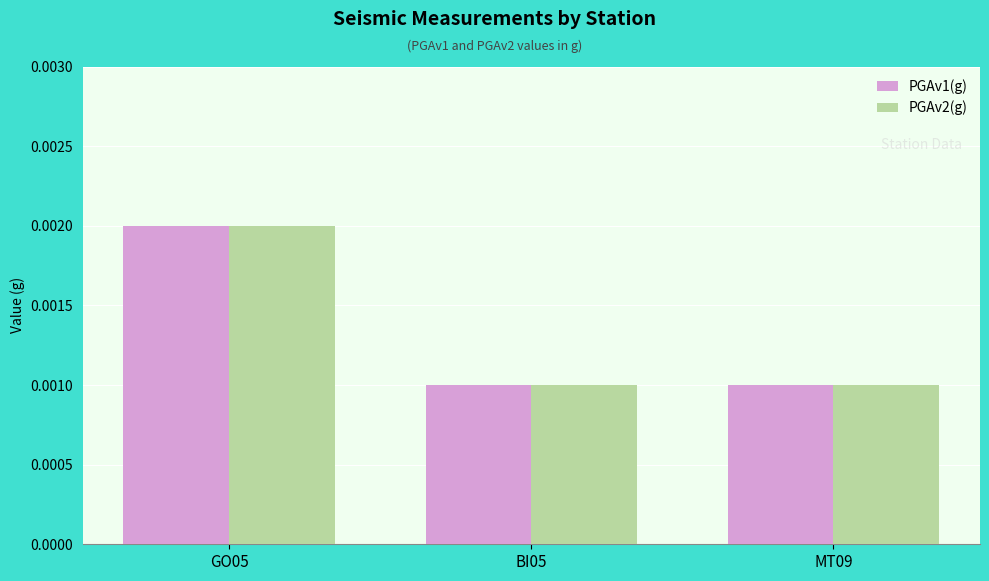

How many PGAv2(g) values are between 0 and 1?

3